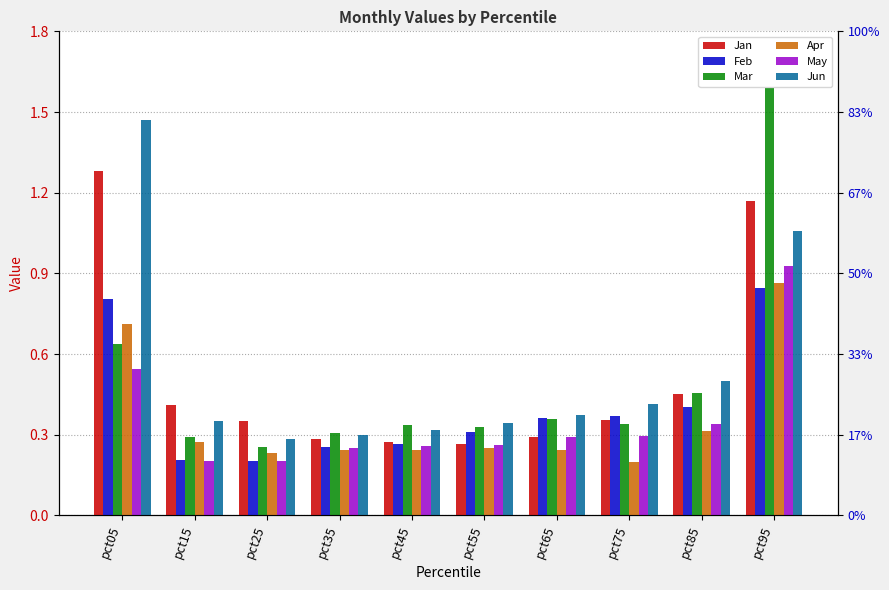

What is the sum of all Jun values?

5.4